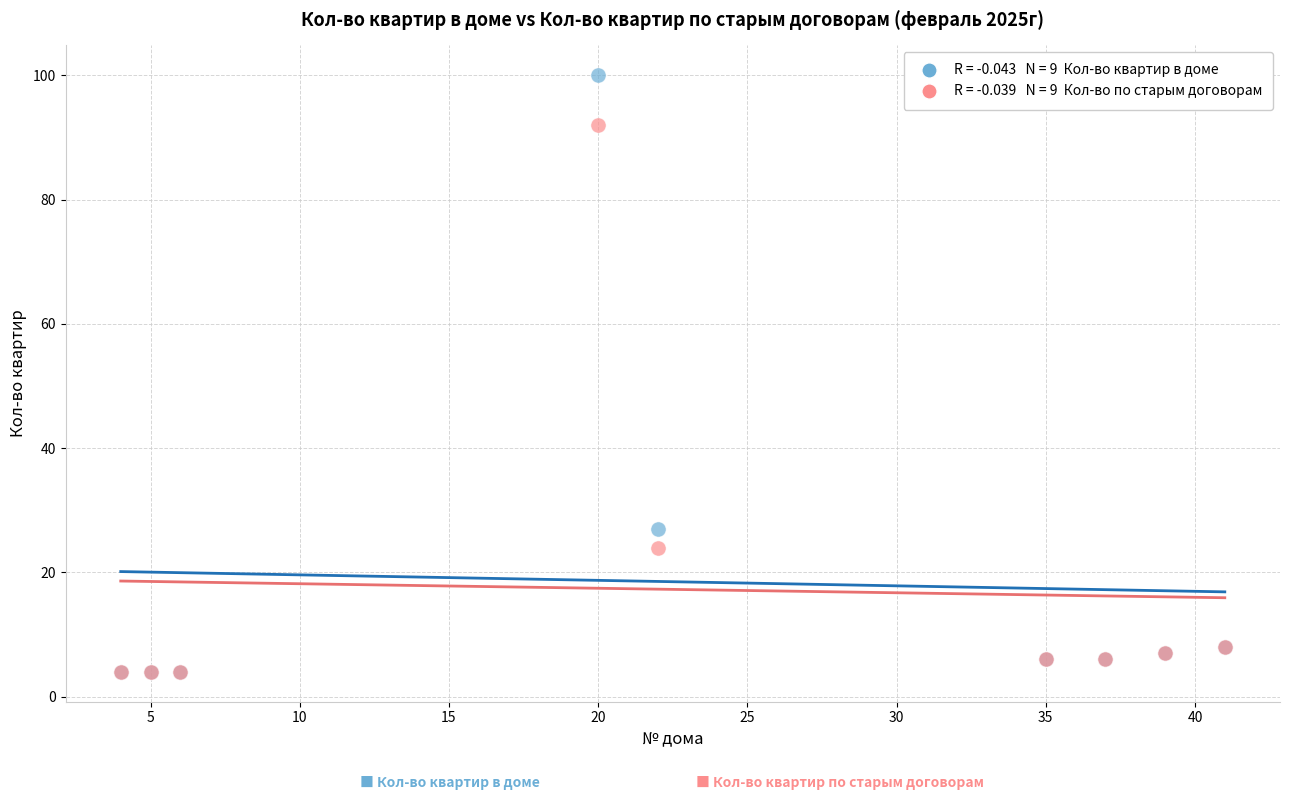

Across all series, what Y value is closest to 52?

27